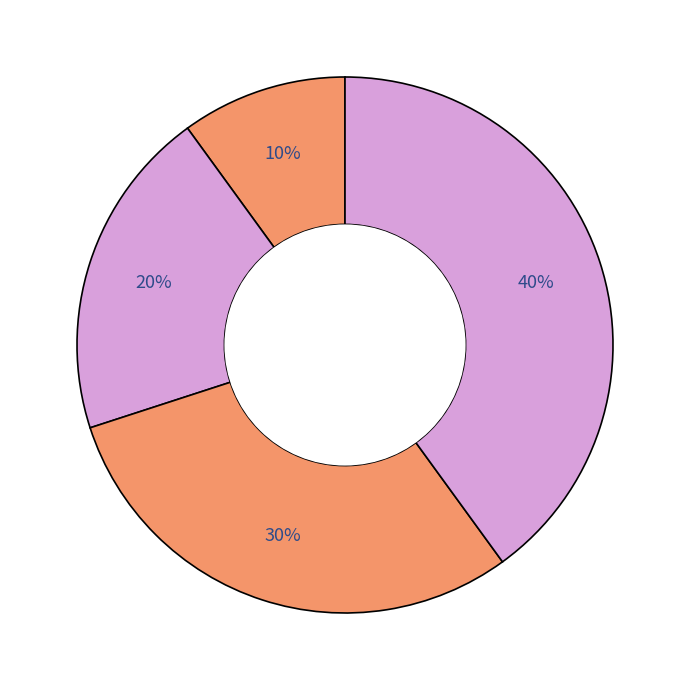

How many segments does this pie chart have?

4